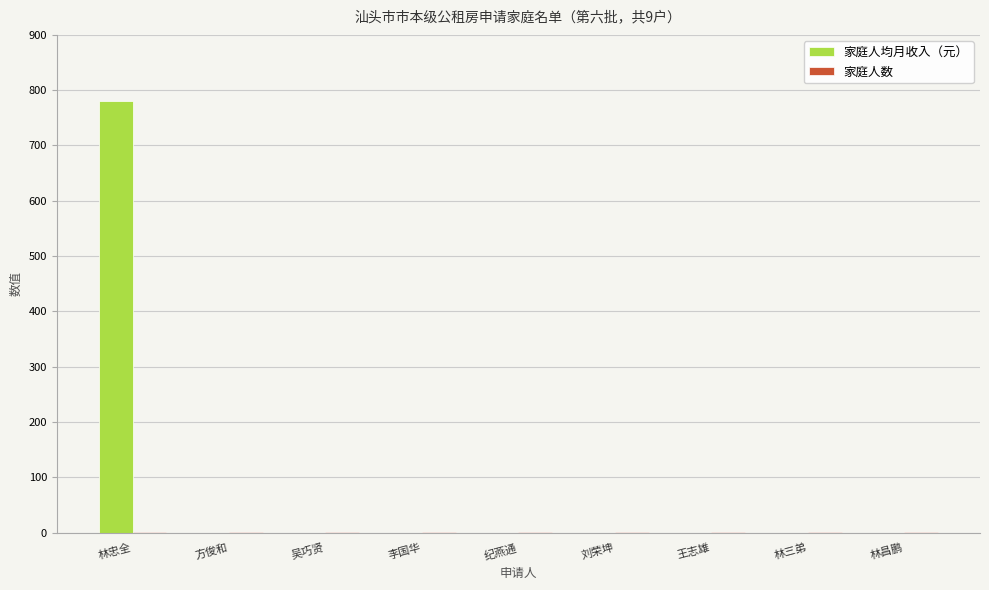

Which series has the largest total across all categories?

家庭人均月收入（元）